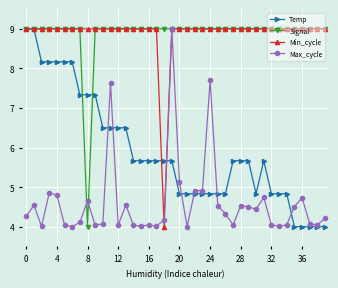

What is the value of the Temp point at the 32nd from the left?

5.7